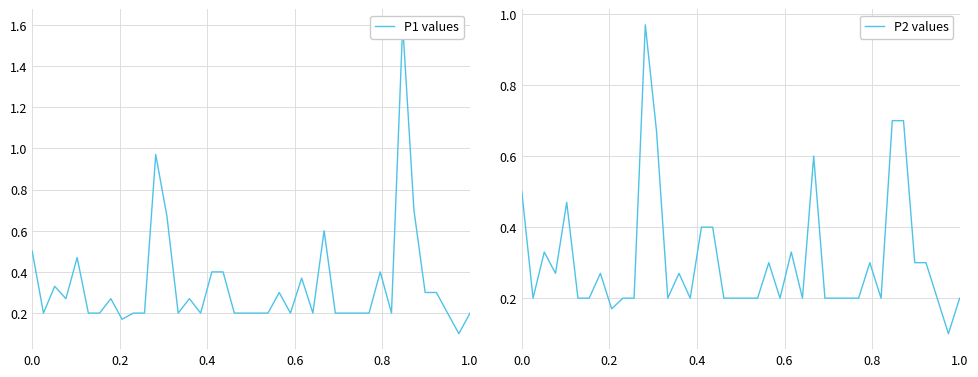

What is the greatest value displayed?

1.6